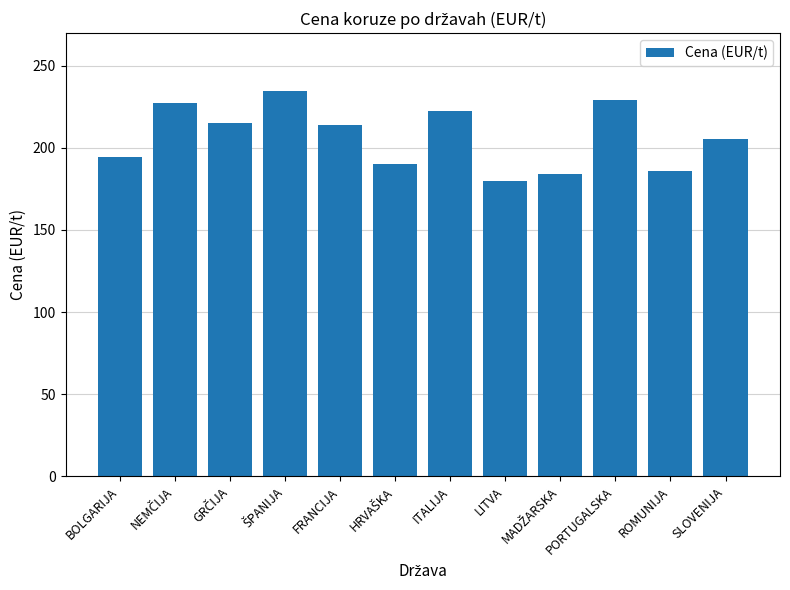

What is the sum of all values?

2481.8